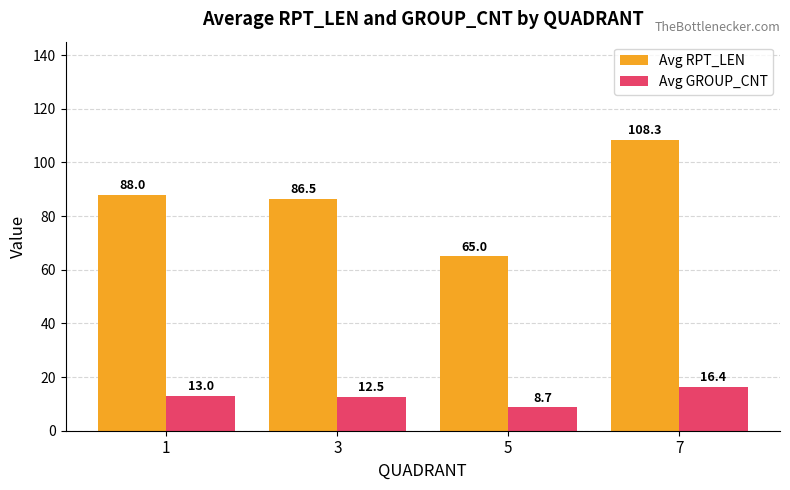

What is the value of the Avg GROUP_CNT bar at the 2nd from the left?

12.5